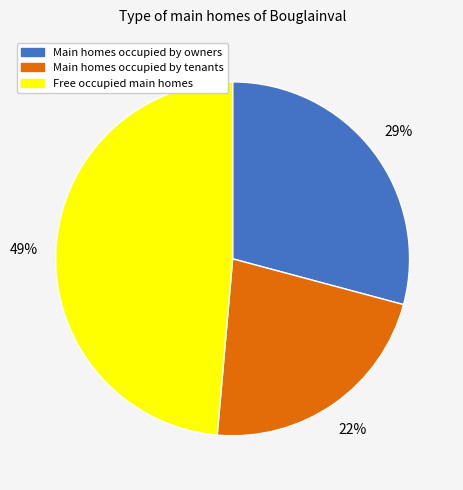

Is there a majority slice in this chart?

No